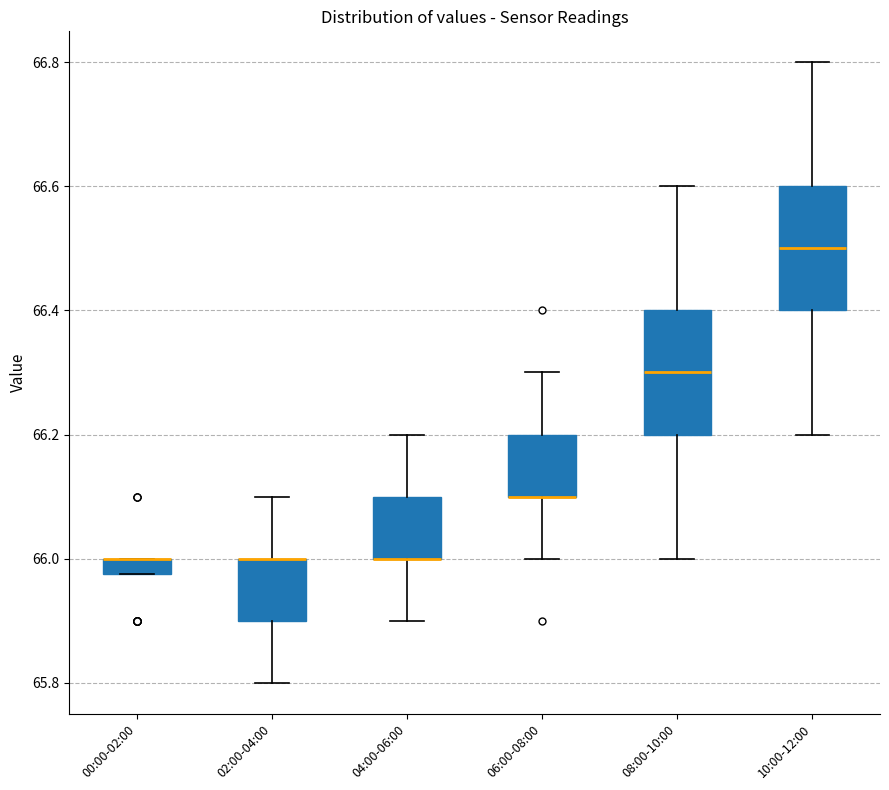

Where does the upper whisker of the box for 04:00-06:00 end on the y-axis? The values are not printed on the chart, so give them approximately, as read against the axis.

66.20